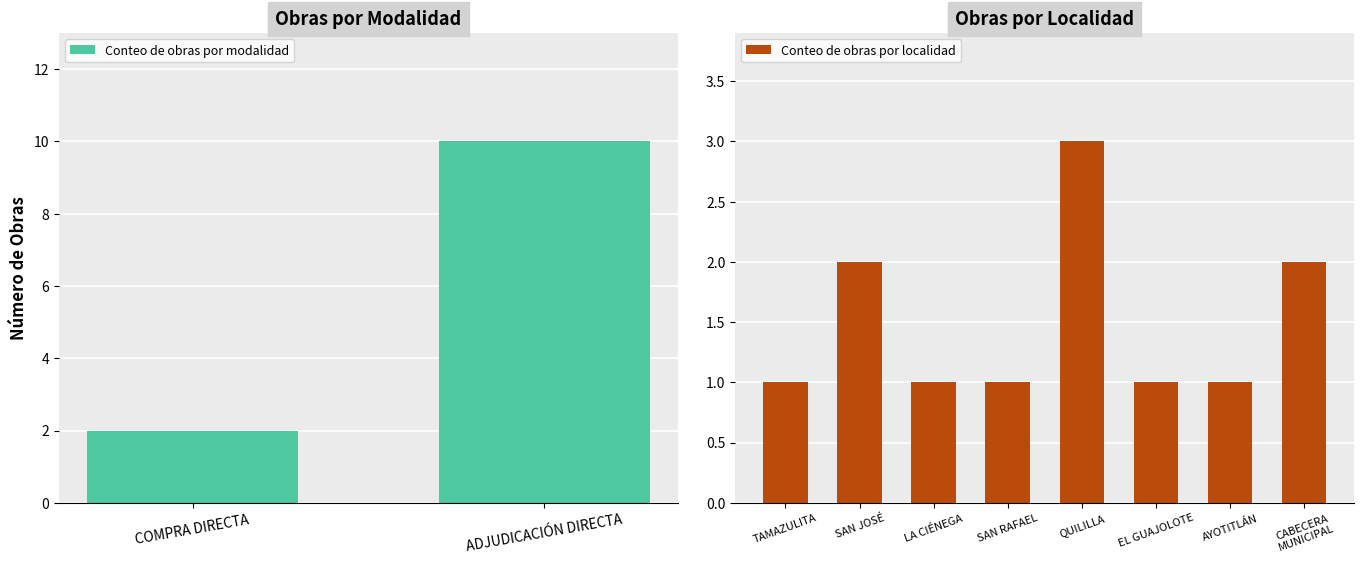

Is it true that the value at COMPRA DIRECTA is 3?

False